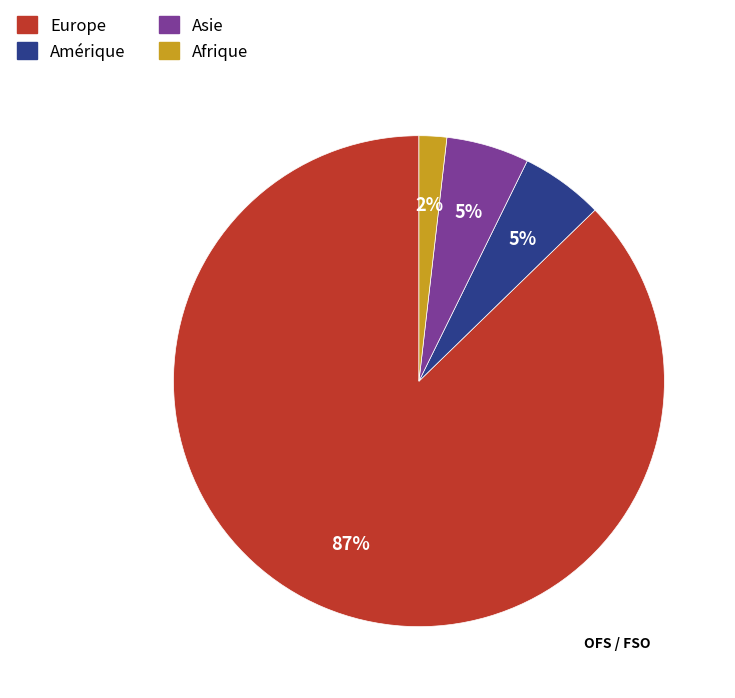

To the nearest percent, what is the average slice percentage?

25%